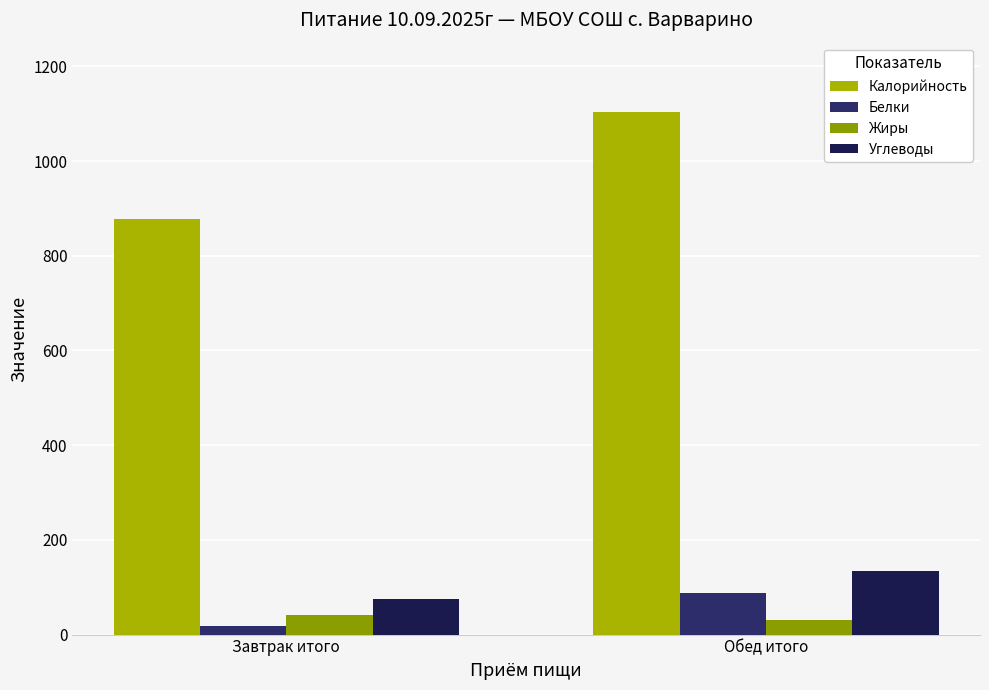

What is the total value across all series at Обед итого?

1356